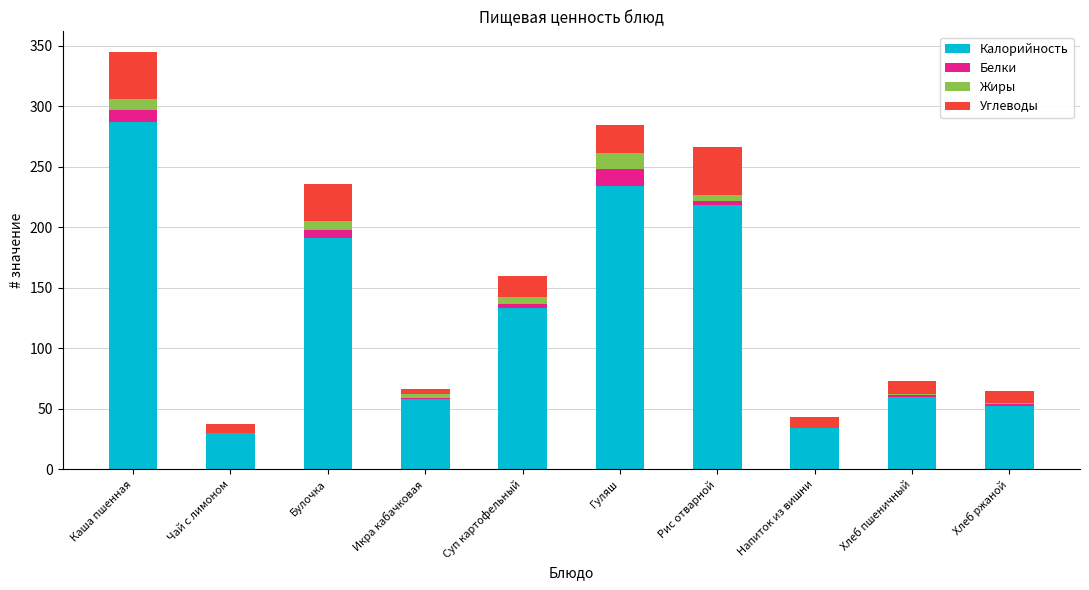

What are all the series names shown in the legend?

Калорийность, Белки, Жиры, Углеводы